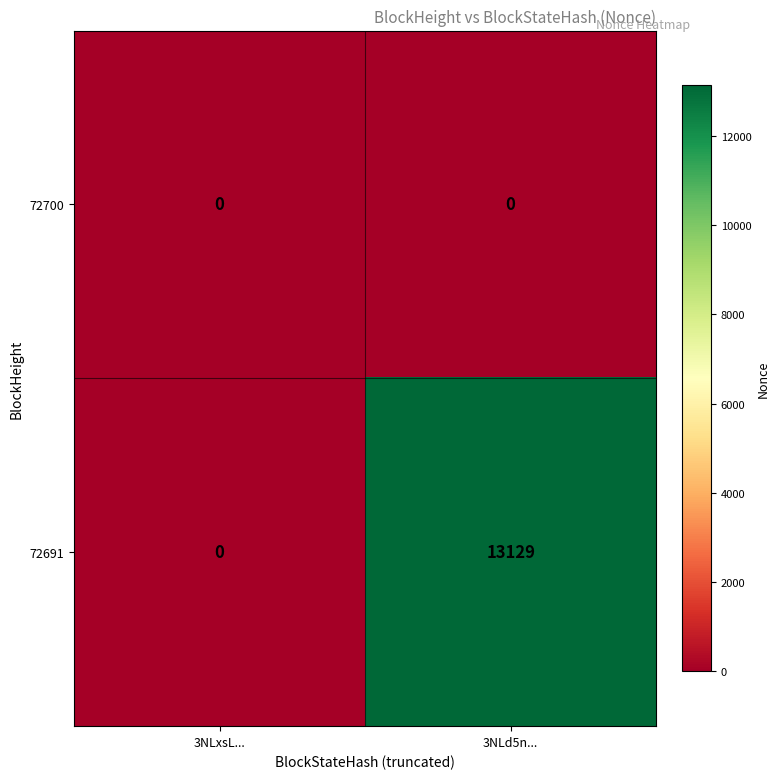

Between 3NLxsL... and 3NLd5n..., which series saw the biggest shift?

72691